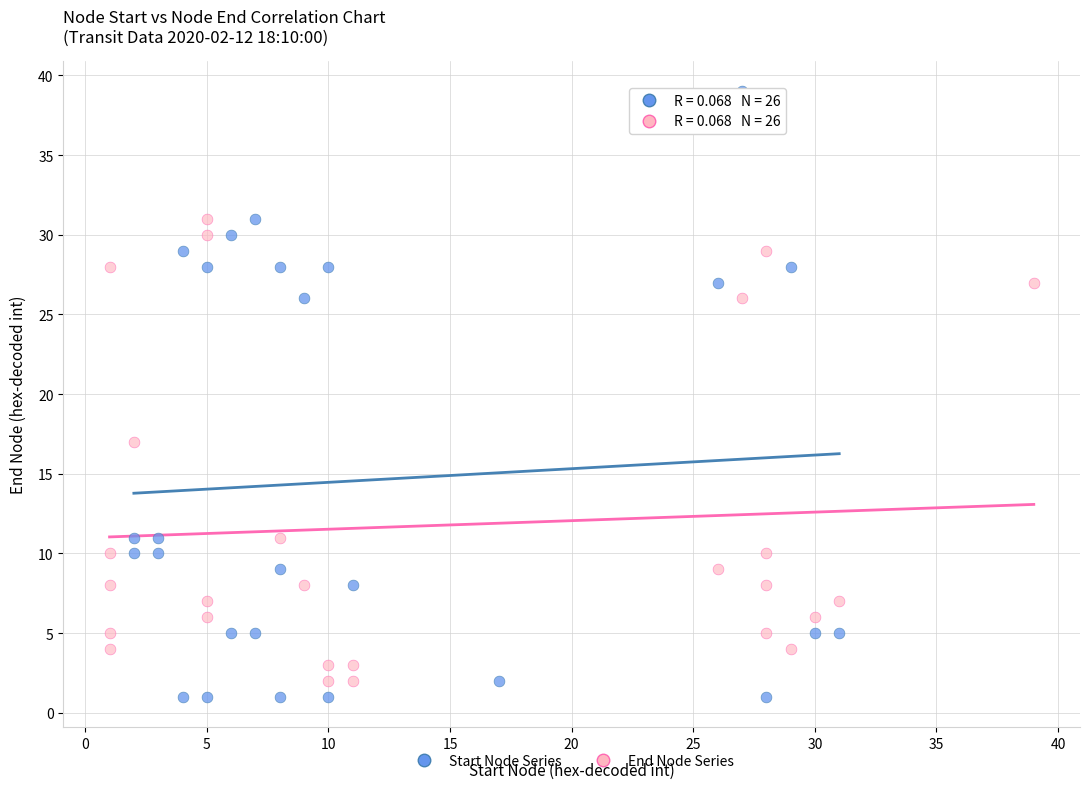

Which series has the widest spread of Y values?

Start Node Series